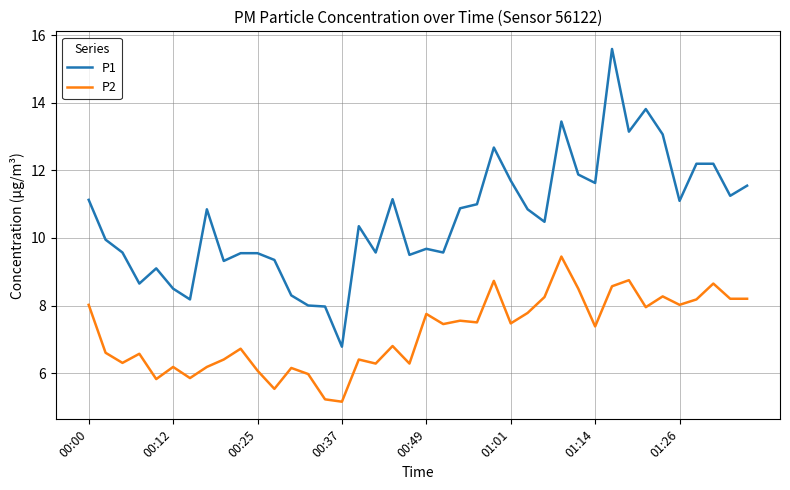

True or false: P1 and P2 intersect in this chart.

False